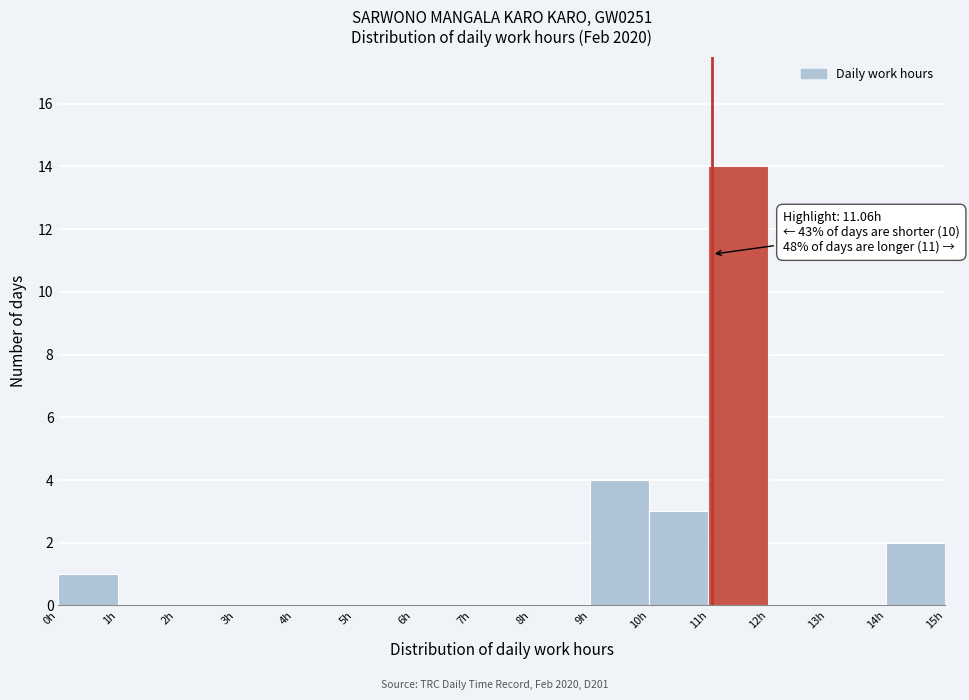

Over which range of the x-axis is the bar tallest?

11 to 12